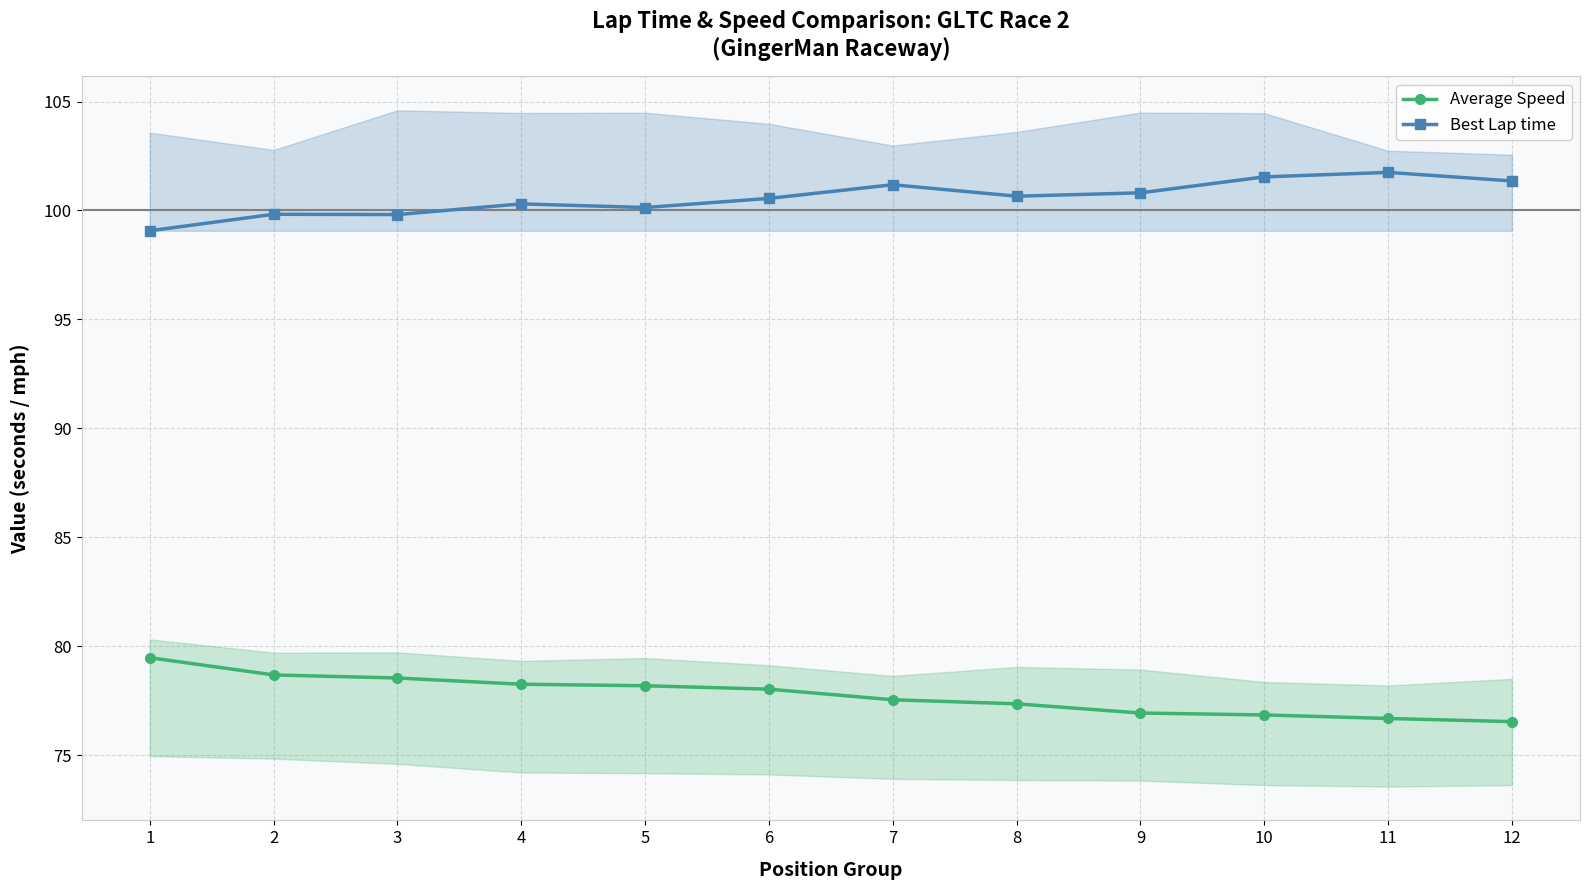

What value does the Average Speed (line) series have at 2?

78.7